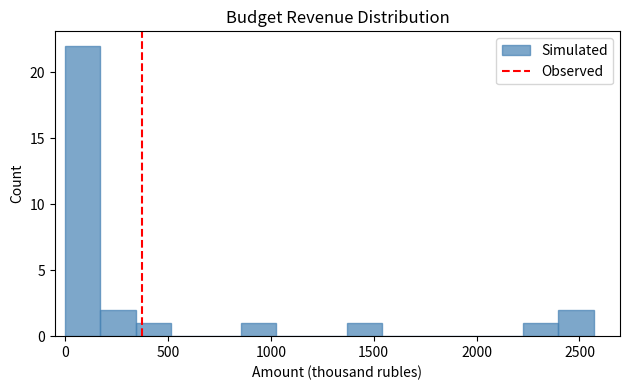

Read against the x-axis, roughly where is the centre of the tallest bar?

100